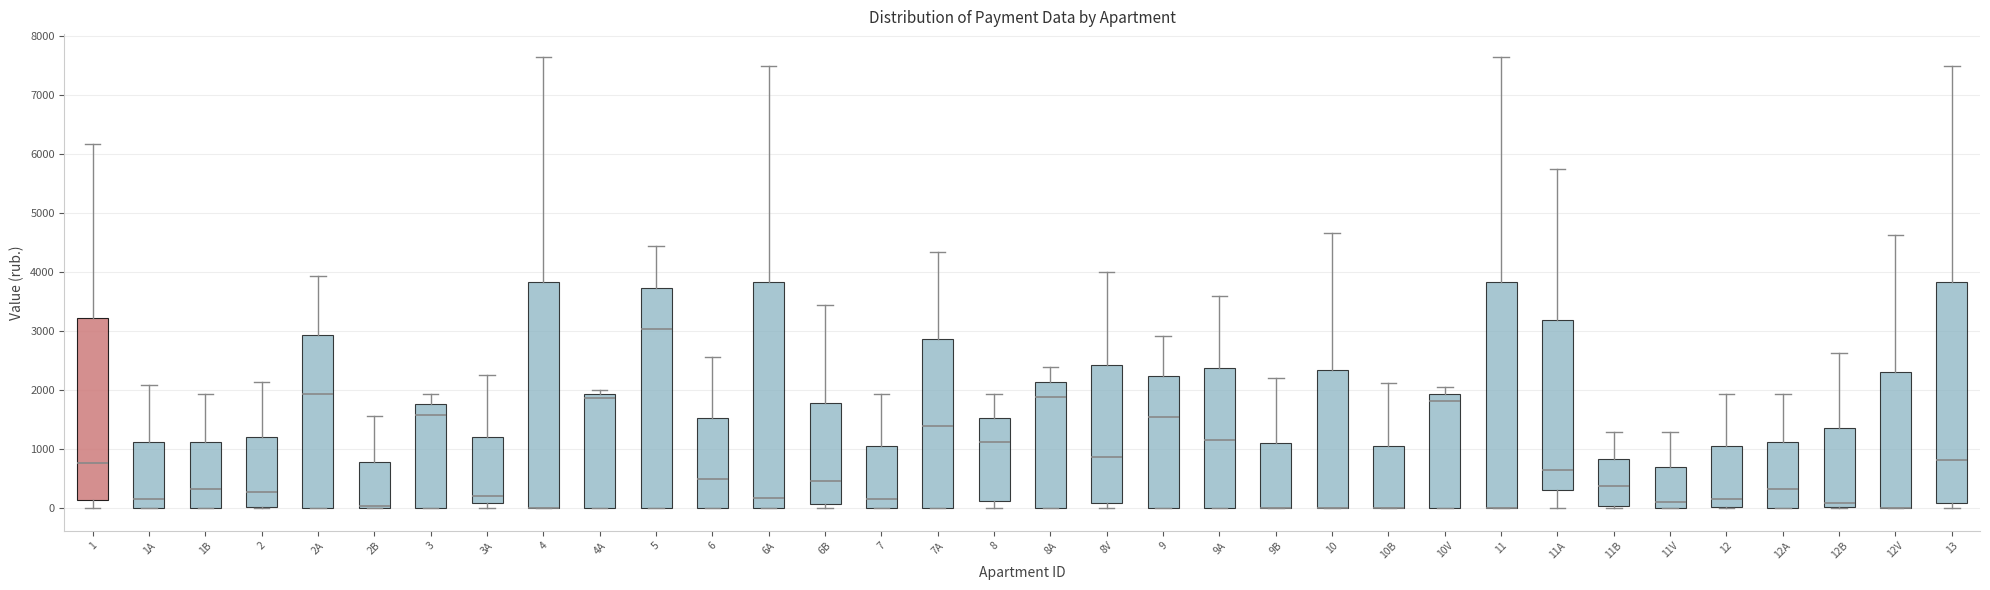

Where does the upper whisker of the box for 9B end on the y-axis? The values are not printed on the chart, so give them approximately, as read against the axis.

2200